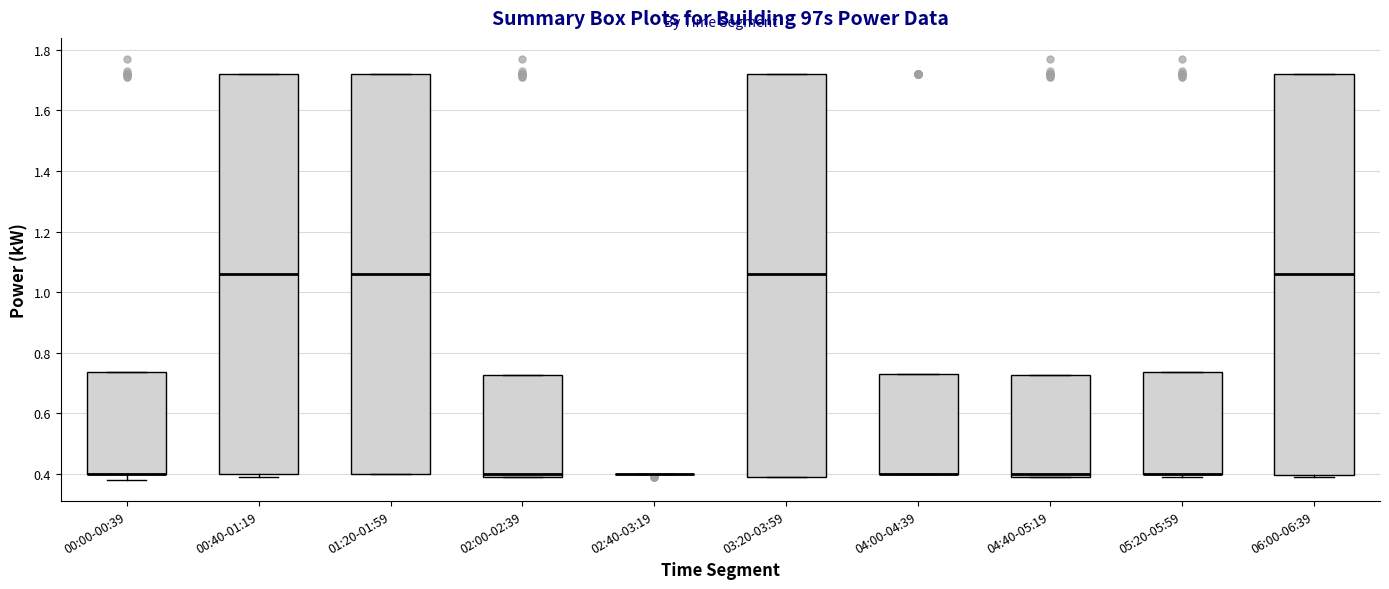

Reading left to right, read every box against the y-axis: the position of its median line, the range the box covers, and the ends of its whiskers. The values are not printed on the chart, so give them approximately, as read against the axis.

00:00-00:39: median 0.40 (drawn on the box's lower edge), box 0.40 to 0.74, whiskers 0.38 to 0.74
00:40-01:19: median 1.06, box 0.40 to 1.72, whiskers 0.40 (just below the box's lower edge) to 1.72
01:20-01:59: median 1.06, box 0.40 to 1.72, whiskers 0.40 to 1.72
02:00-02:39: median 0.40 (just above the box's lower edge), box 0.40 to 0.72, whiskers 0.40 to 0.72
02:40-03:19: box collapsed to a line at 0.40, whiskers 0.40 to 0.40
03:20-03:59: median 1.06, box 0.40 to 1.72, whiskers 0.40 to 1.72
04:00-04:39: median 0.40 (drawn on the box's lower edge), box 0.40 to 0.74, whiskers 0.40 to 0.74
04:40-05:19: median 0.40 (just above the box's lower edge), box 0.40 to 0.72, whiskers 0.40 to 0.72
05:20-05:59: median 0.40 (drawn on the box's lower edge), box 0.40 to 0.74, whiskers 0.40 (just below the box's lower edge) to 0.74
06:00-06:39: median 1.06, box 0.40 to 1.72, whiskers 0.40 (just below the box's lower edge) to 1.72